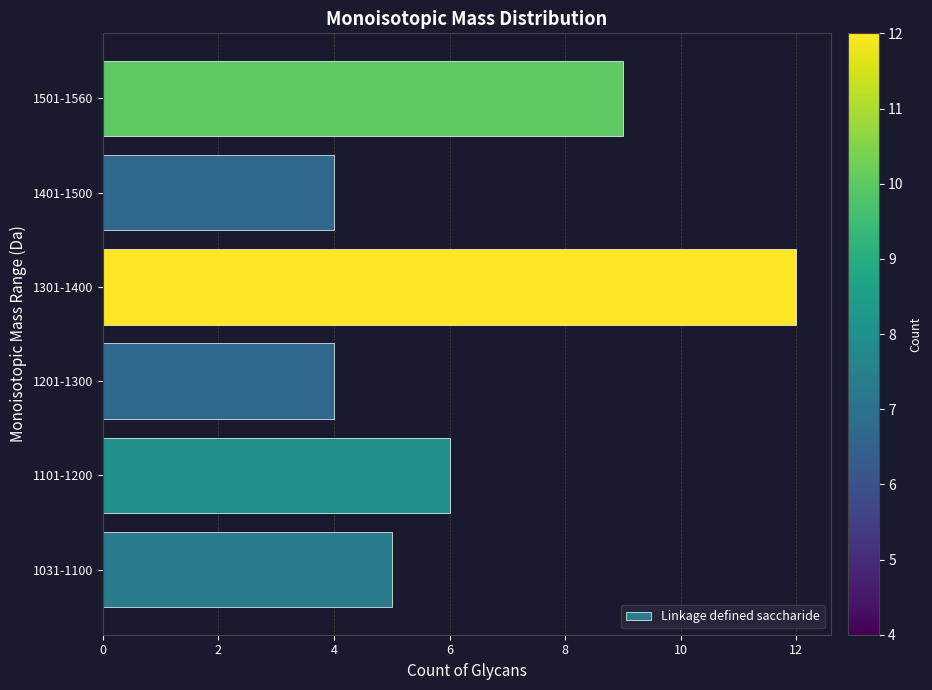

How many data points does each series have?

6